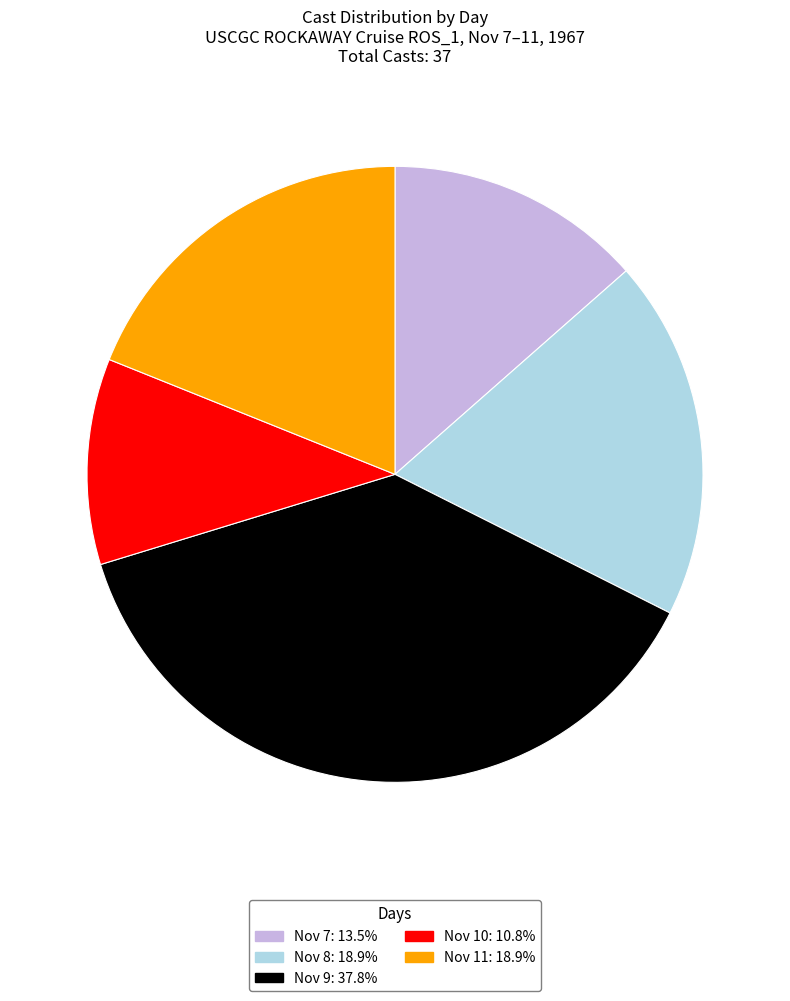

Is there any slice that represents more than half of the pie?

No